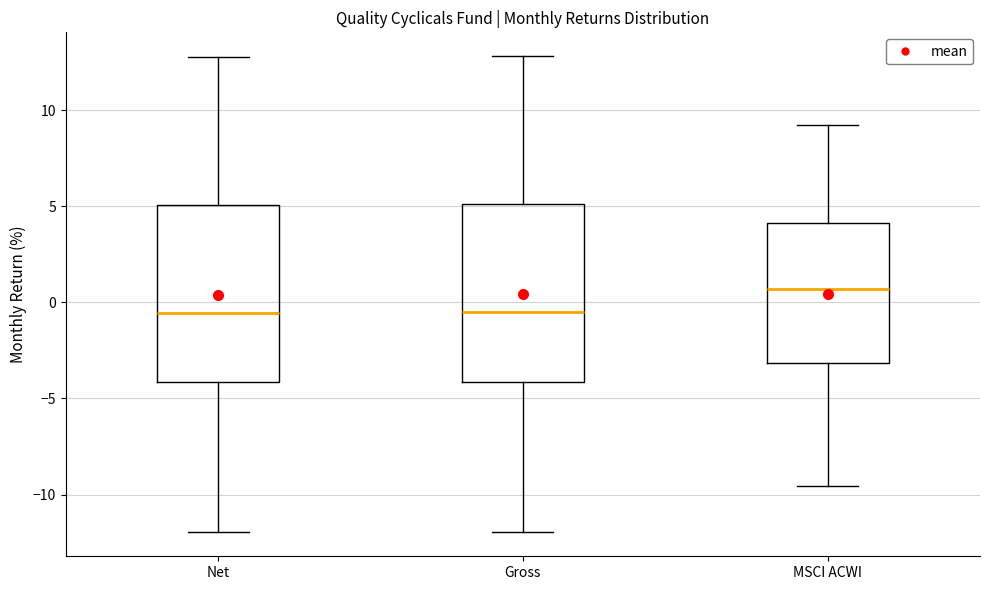

Reading left to right, transcribe this box plot: for each box, give where its median line is, the range the box spans, and where its two whiskers end, as read against the y-axis. The values are not printed on the chart, so give them approximately, as read against the axis.

Net: median -0.5, box -4.0 to 5.0, whiskers -12.0 to 13.0
Gross: median -0.5, box -4.0 to 5.0, whiskers -12.0 to 13.0
MSCI ACWI: median 0.5, box -3.0 to 4.0, whiskers -9.5 to 9.0